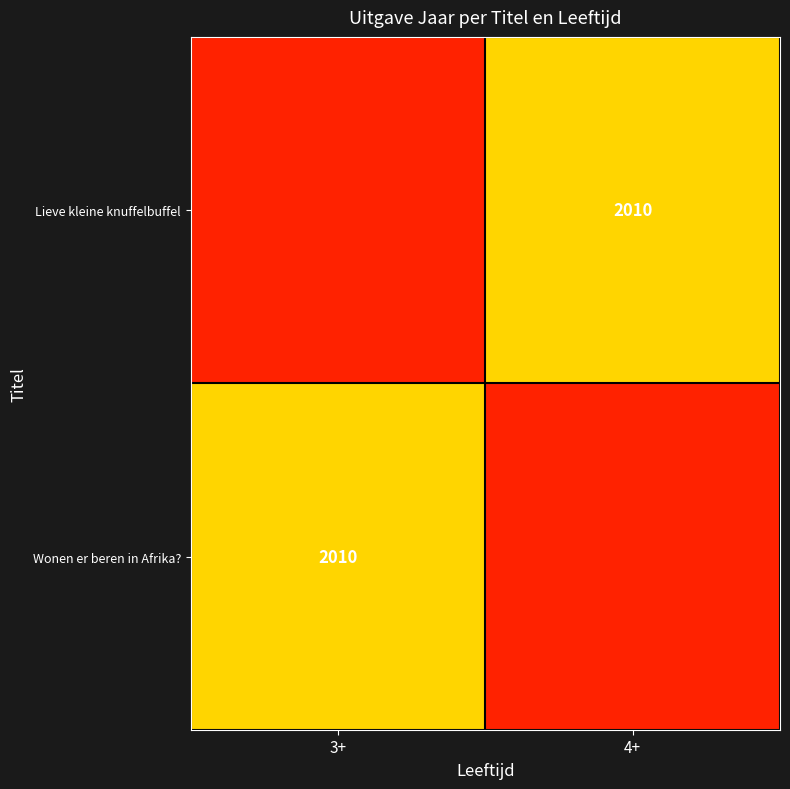

The Wonen er beren in Afrika? series shows 471 at 3+. True or false?

False